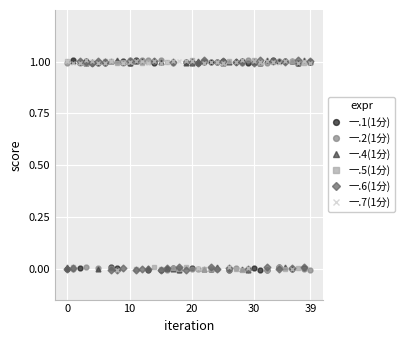

True or false: 一.2(1分) has more than 0 points higher than both neighbors.

True